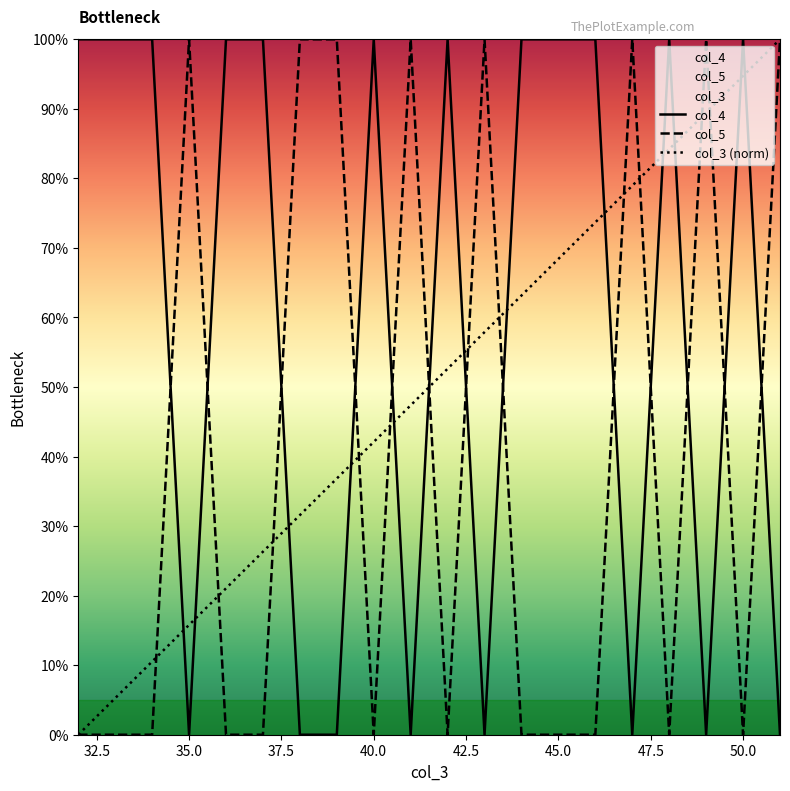

Which category has the highest value across all series?

32